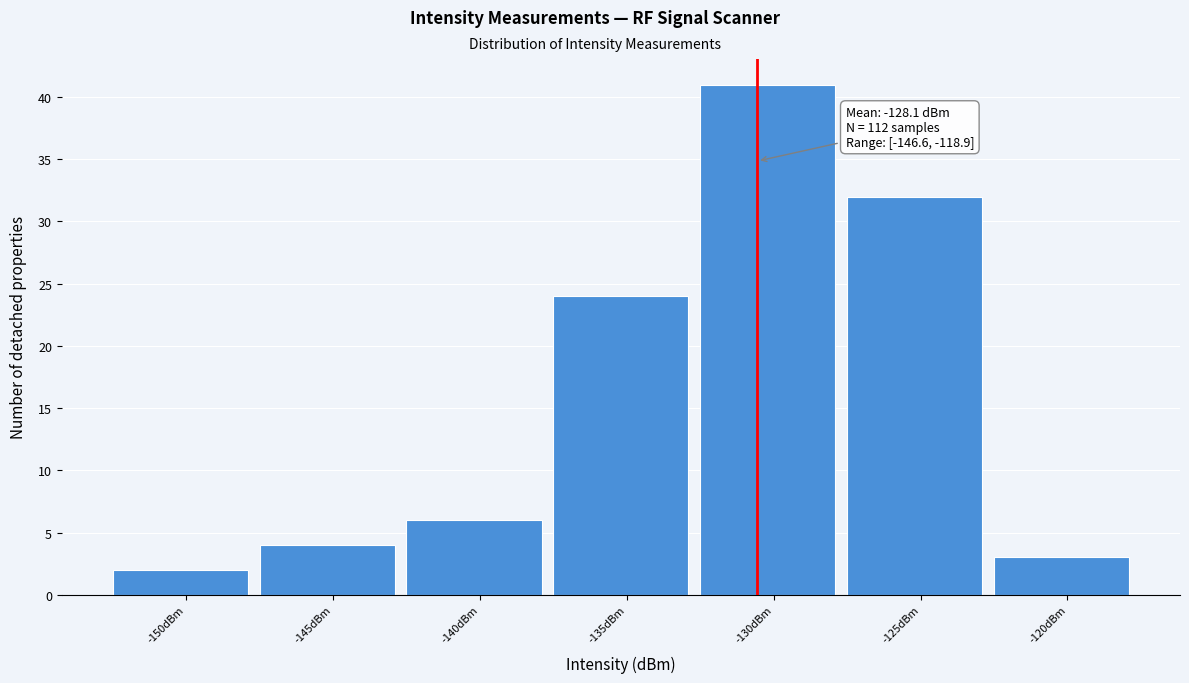

Reading left to right, extract all data points from this chart.

-150dBm=2	-145dBm=4	-140dBm=6	-135dBm=24	-130dBm=41	-125dBm=32	-120dBm=3